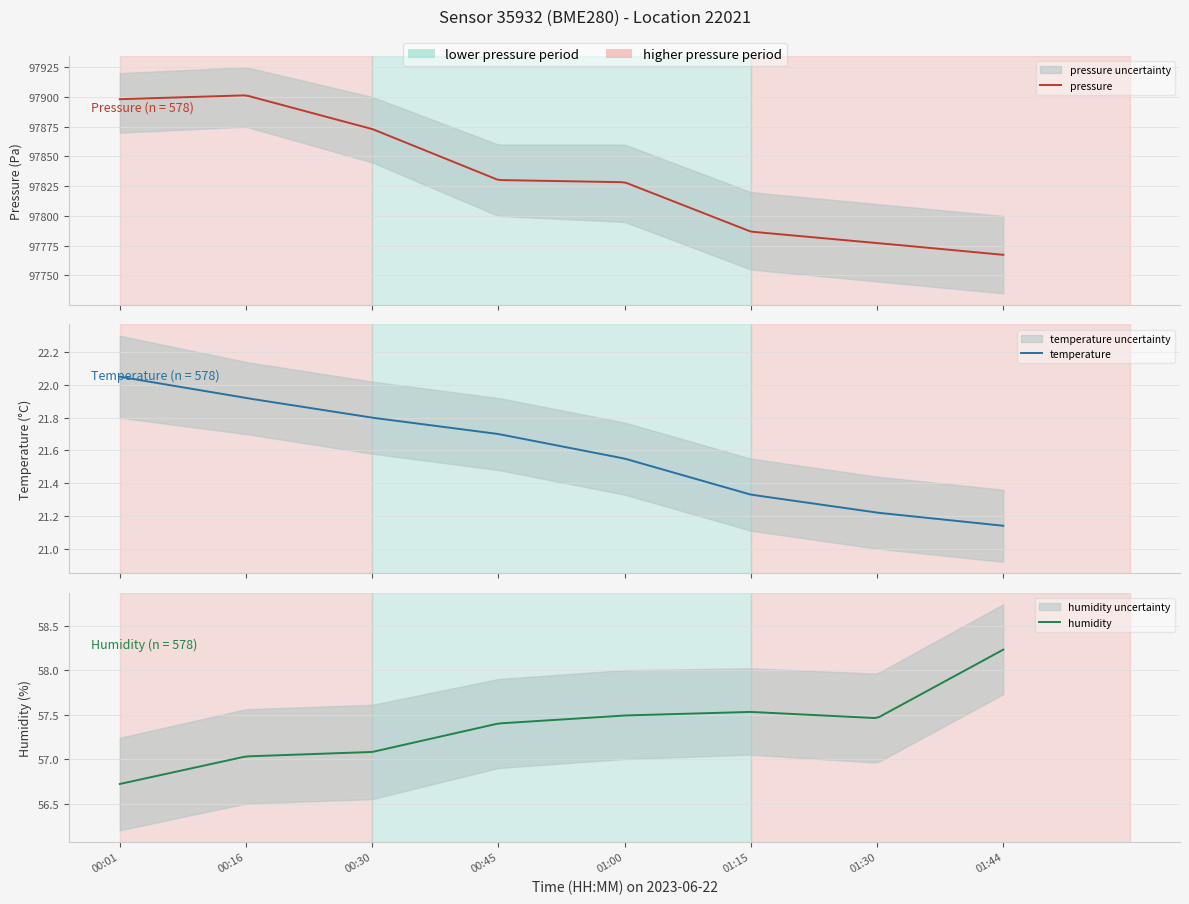

Reading left to right, what are all the values shown in this chart?

pressure: 97898.1	97901.4	97873.1	97830.2	97828.3	97786.8	97777.3	97767.3
temperature: 22.1	21.9	21.8	21.7	21.6	21.3	21.2	21.1
humidity: 56.7	57.0	57.1	57.4	57.5	57.5	57.5	58.2